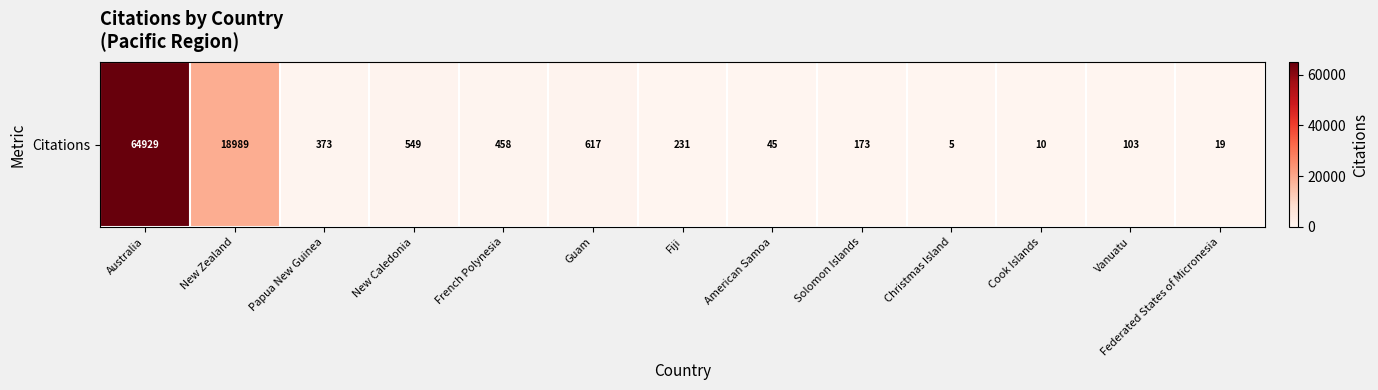

What is the maximum value shown in the chart?

64929